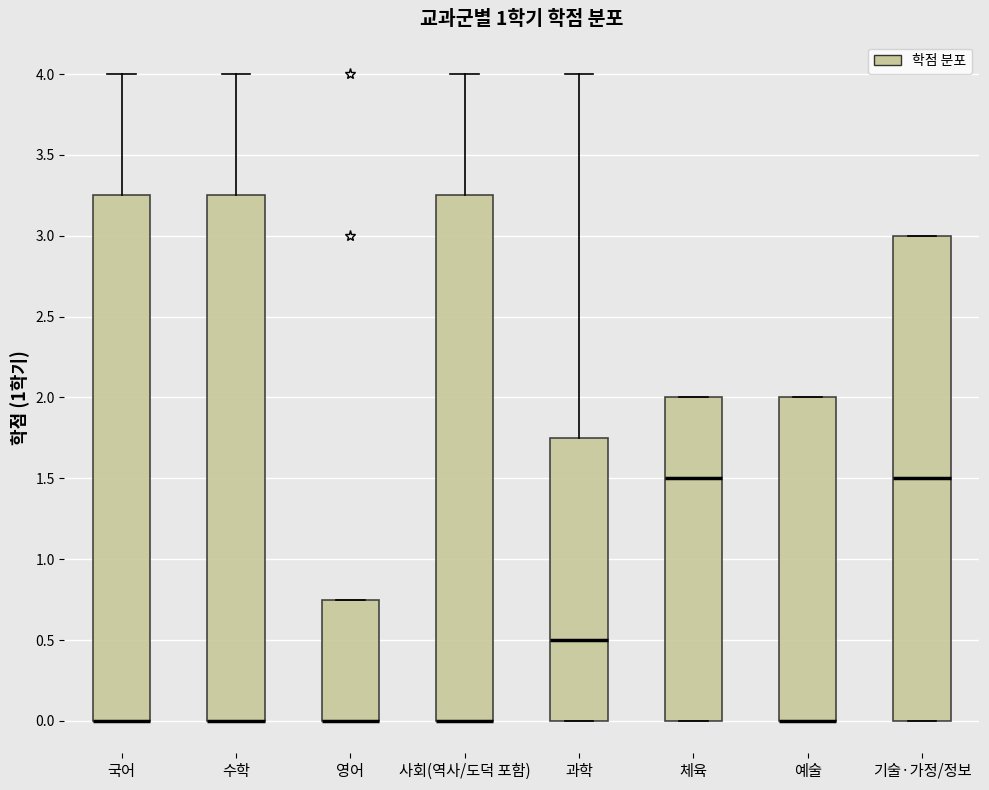

Reading left to right, transcribe this box plot: for each box, give where its median line is, the range the box spans, and where its two whiskers end, as read against the y-axis. The values are not printed on the chart, so give them approximately, as read against the axis.

국어: median 0.00 (drawn on the box's lower edge), box 0.00 to 3.25, whiskers 0.00 to 4.00
수학: median 0.00 (drawn on the box's lower edge), box 0.00 to 3.25, whiskers 0.00 to 4.00
영어: median 0.00 (drawn on the box's lower edge), box 0.00 to 0.75, whiskers 0.00 to 0.75
사회(역사/도덕 포함): median 0.00 (drawn on the box's lower edge), box 0.00 to 3.25, whiskers 0.00 to 4.00
과학: median 0.50, box 0.00 to 1.75, whiskers 0.00 to 4.00
체육: median 1.50, box 0.00 to 2.00, whiskers 0.00 to 2.00
예술: median 0.00 (drawn on the box's lower edge), box 0.00 to 2.00, whiskers 0.00 to 2.00
기술·가정/정보: median 1.50, box 0.00 to 3.00, whiskers 0.00 to 3.00